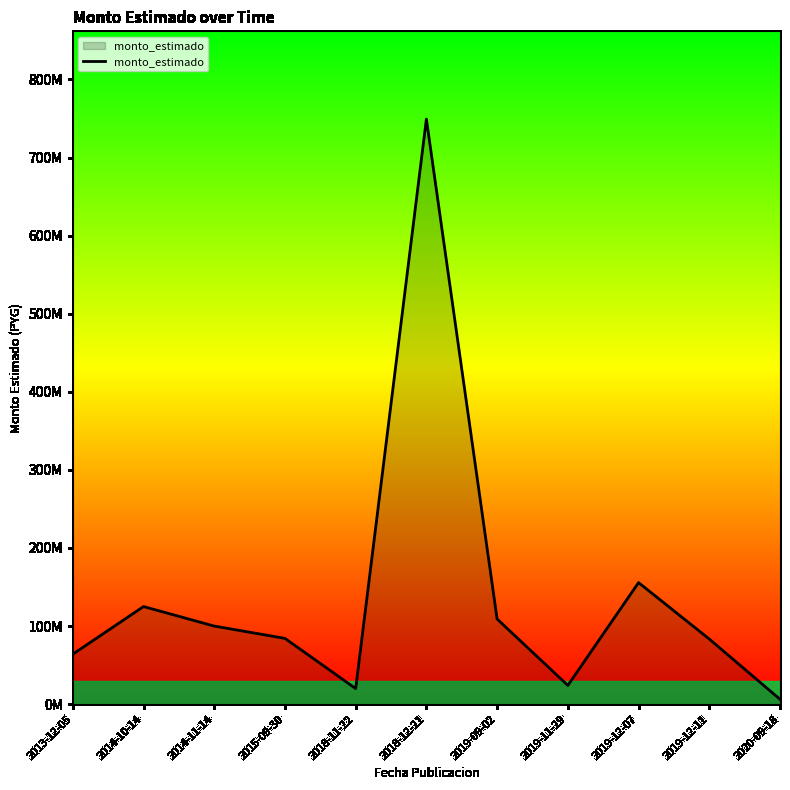

Does the chart have visible grid lines?

No